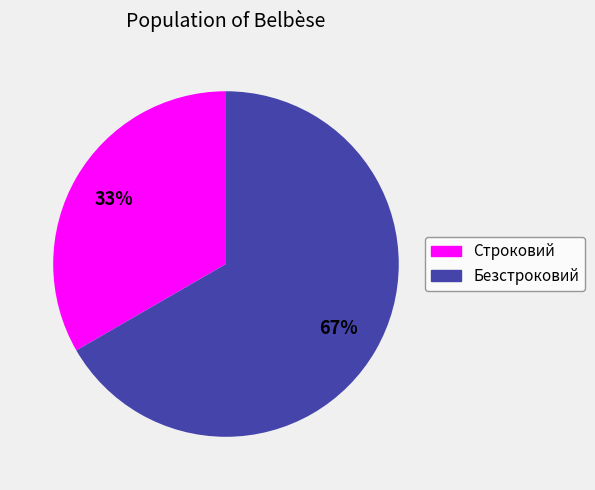

To the nearest percent, what percentage of the pie is Строковий?

33%